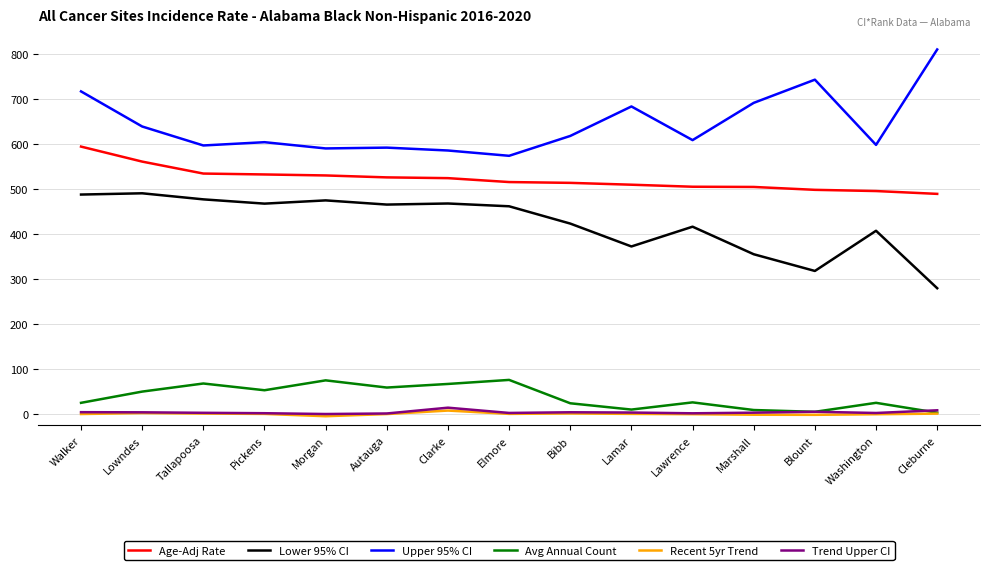

The Upper 95% CI series shows 809.7 at Bibb. True or false?

False